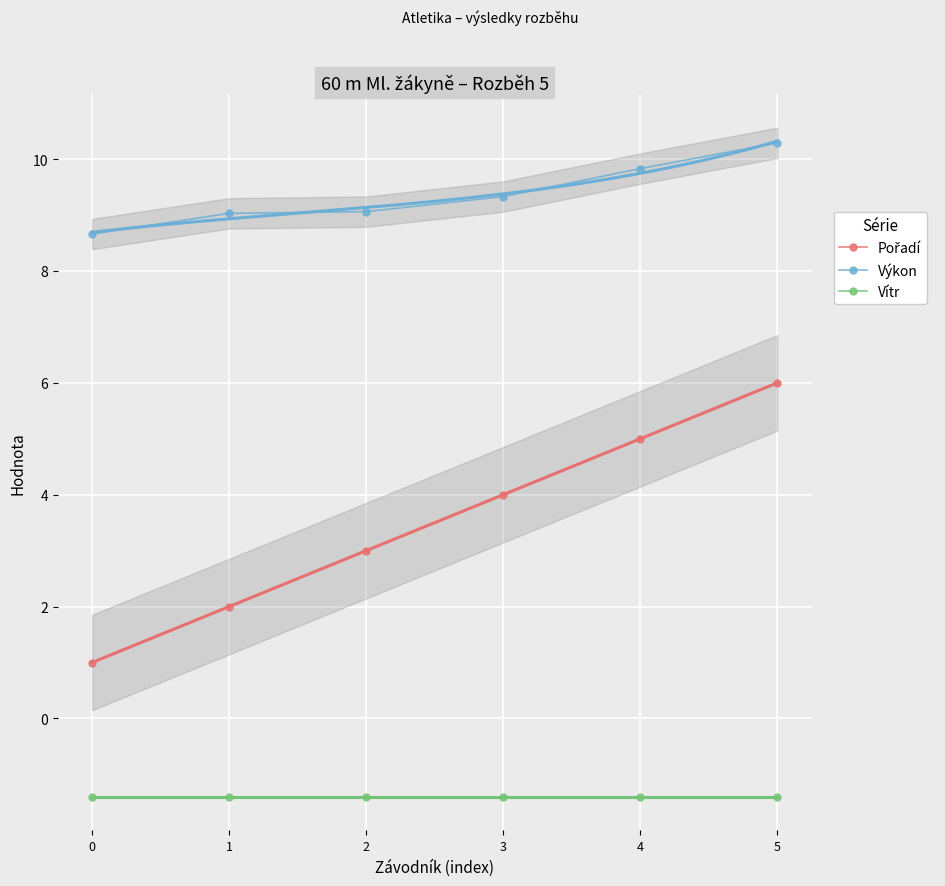

How many categories are shown in the chart?

6